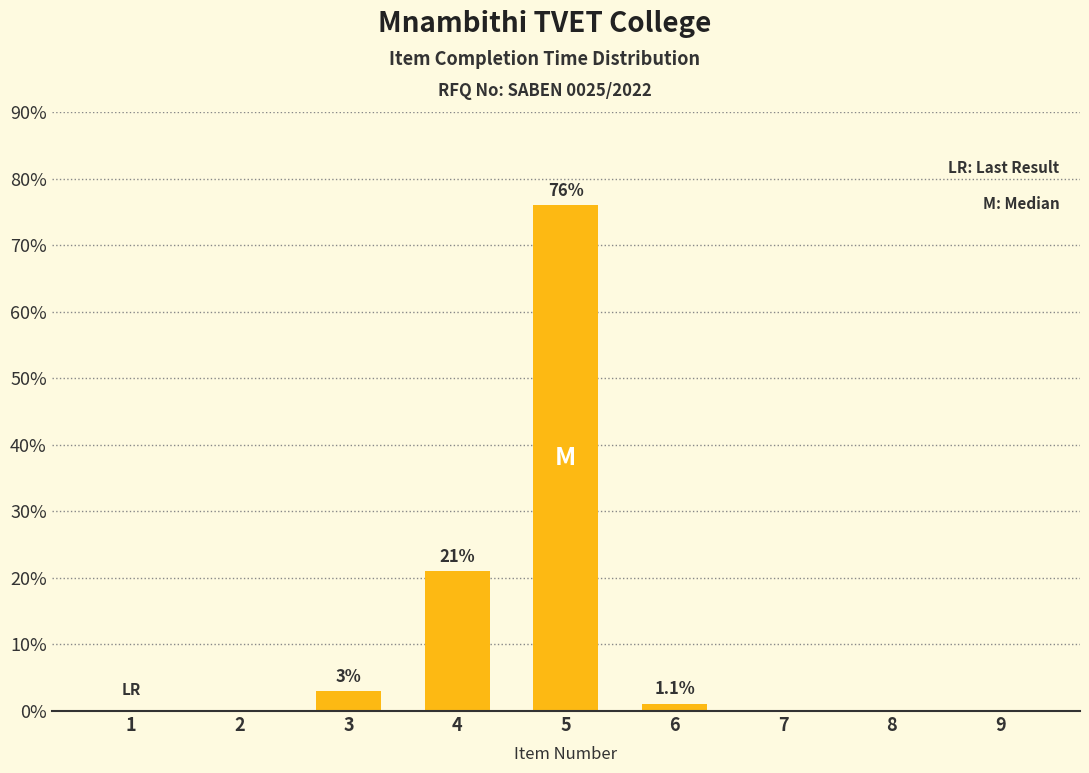

What is the change in value from 1 to 4?

+21.0